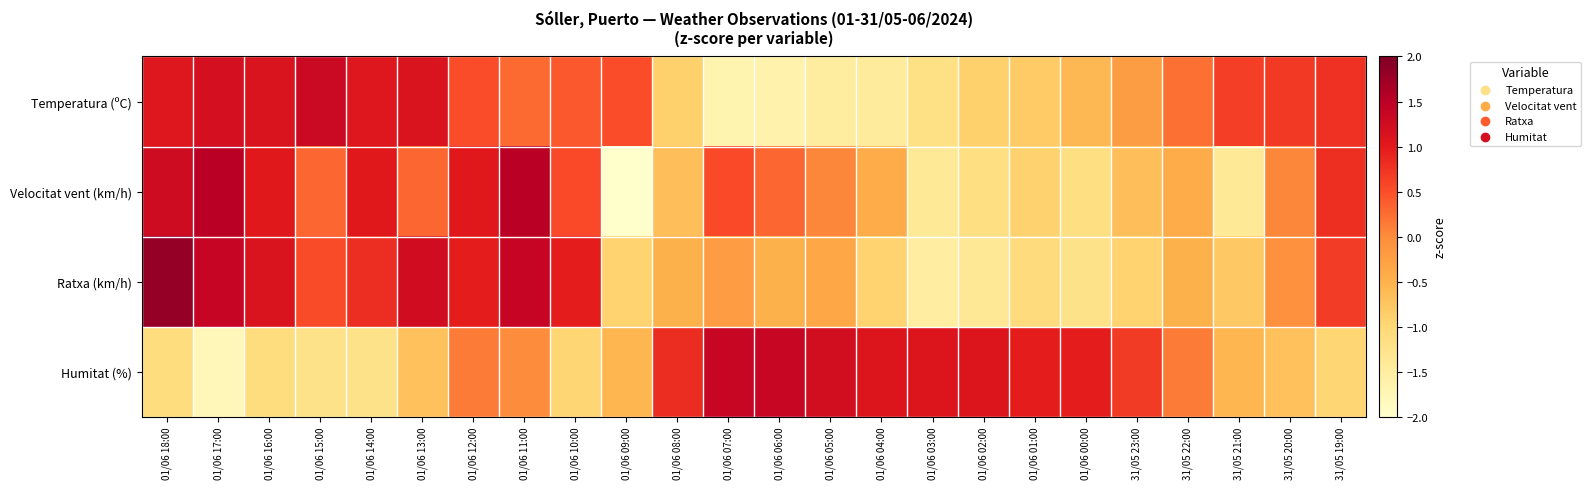

Which has a higher value, 01/06 09:00 or 01/06 05:00?

01/06 09:00